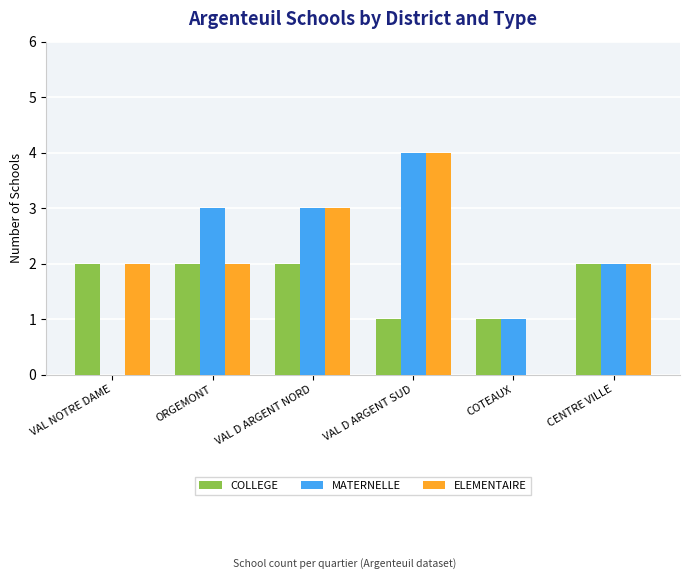

Which label corresponds to the largest value in the chart?

VAL D ARGENT SUD